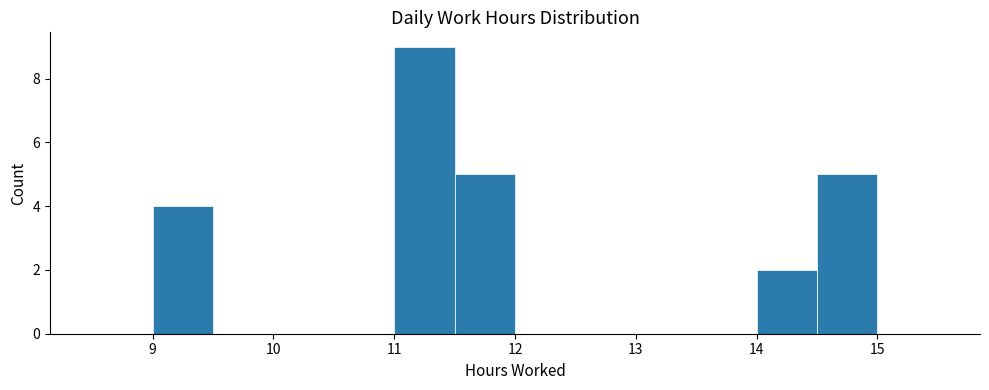

How tall is the bar that spans 9.0 to 9.5 on the x-axis? The values are not printed on the chart, so give them approximately, as read against the axis.

4